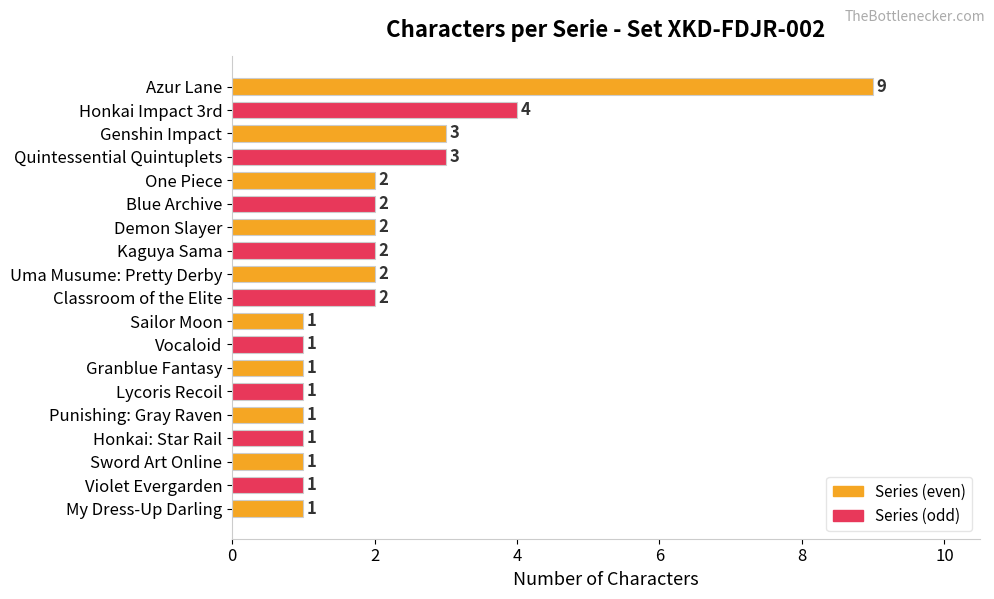

What is the value of the 5th bar from the top?

2